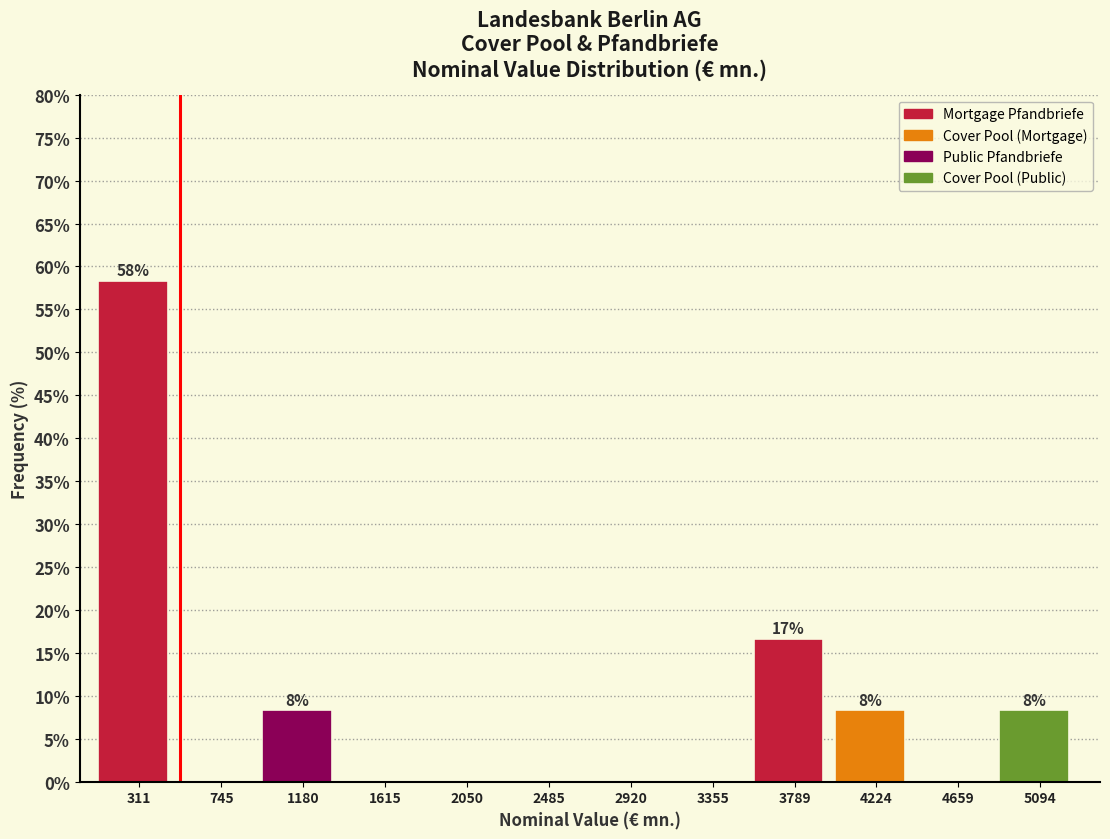

Reading left to right, transcribe all the data shown in this chart.

311=58.3	745=0.0	1180=8.3	1615=0.0	2050=0.0	2485=0.0	2920=0.0	3355=0.0	3789=16.7	4224=8.3	4659=0.0	5094=8.3